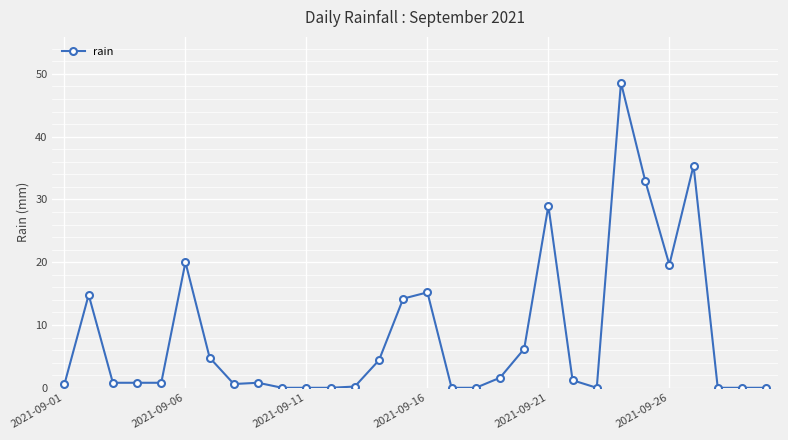

How many distinct data groups are displayed?

1